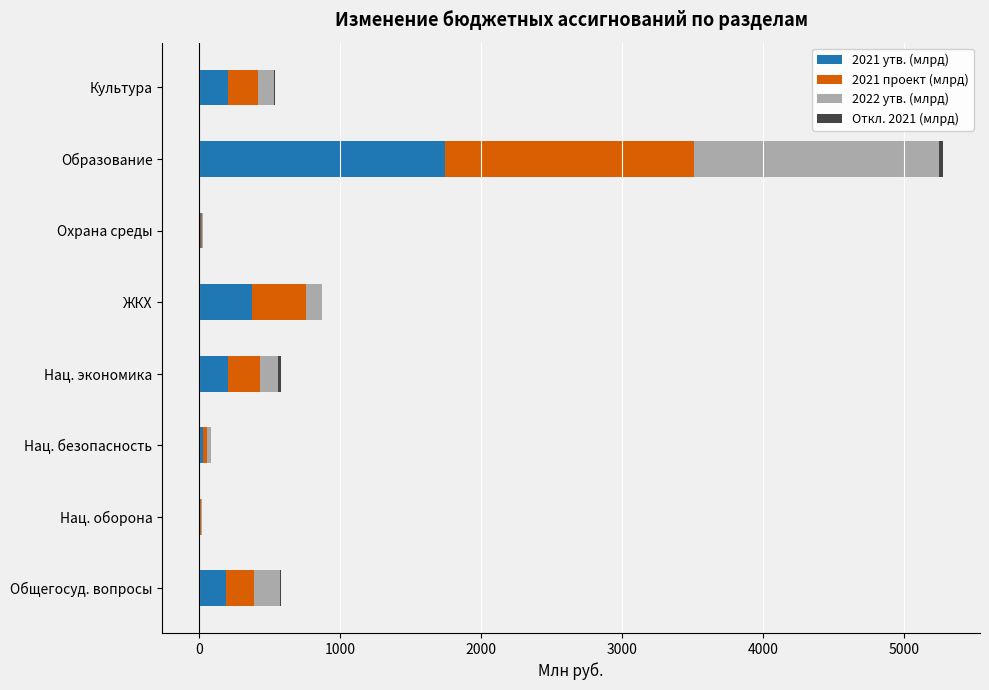

What is the minimum value shown in the chart?

-0.2